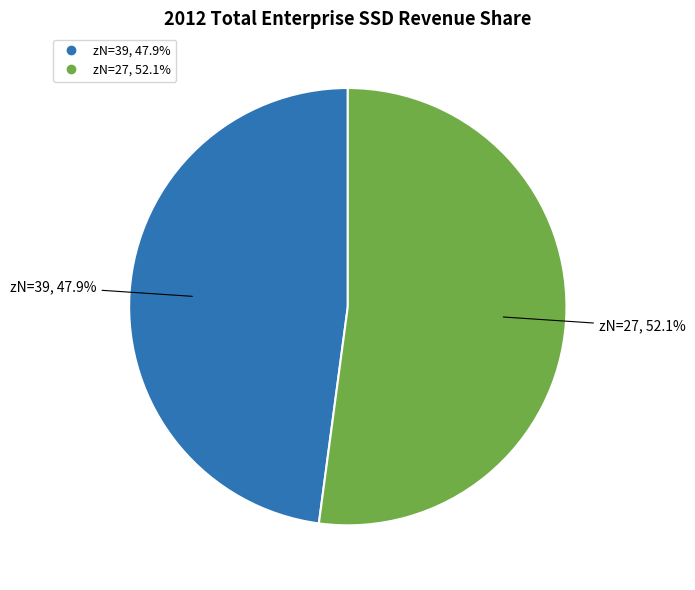

Is there a majority slice in this chart?

Yes